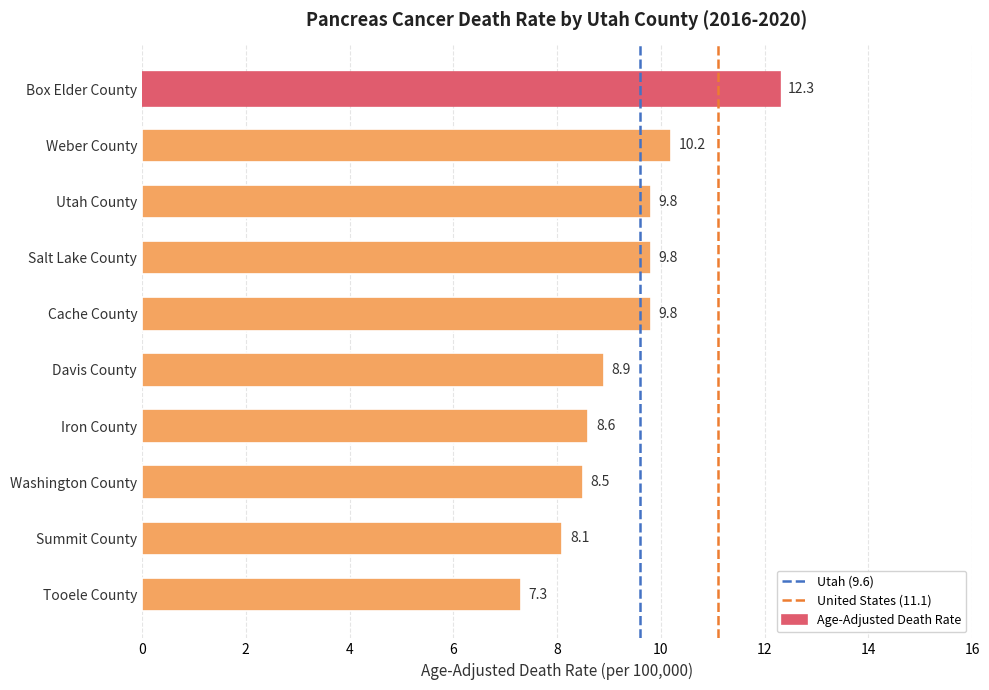

What is the label of the 6th bar from the bottom?

Cache County